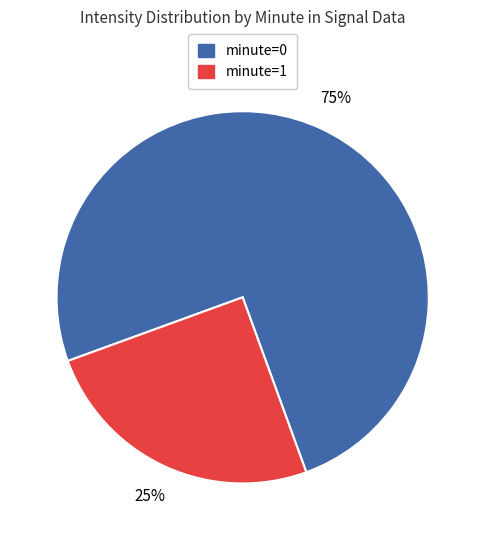

Does any single category account for the majority?

Yes